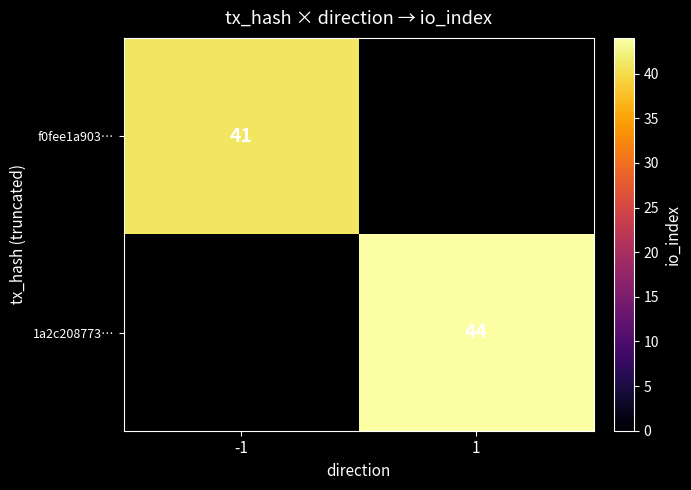

What is the spread (max minus min) of values at -1?

41